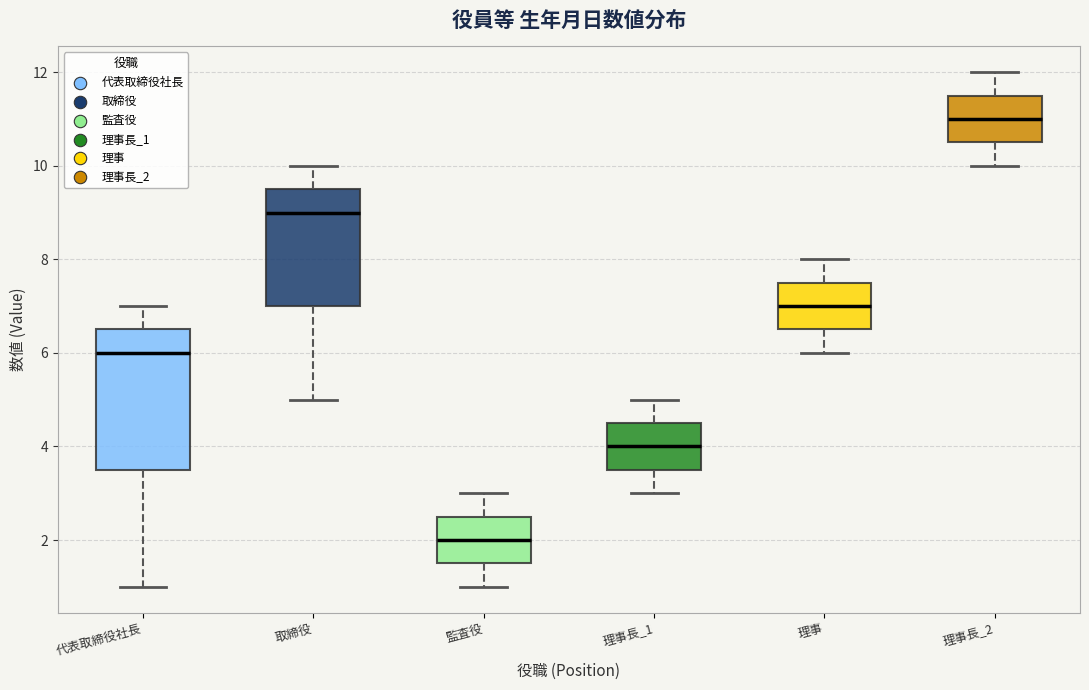

Reading left to right, transcribe this box plot: for each box, give where its median line is, the range the box spans, and where its two whiskers end, as read against the y-axis. The values are not printed on the chart, so give them approximately, as read against the axis.

代表取締役社長: median 6.0, box 3.6 to 6.6, whiskers 1.0 to 7.0
取締役: median 9.0, box 7.0 to 9.6, whiskers 5.0 to 10.0
監査役: median 2.0, box 1.6 to 2.6, whiskers 1.0 to 3.0
理事長_1: median 4.0, box 3.6 to 4.6, whiskers 3.0 to 5.0
理事: median 7.0, box 6.6 to 7.6, whiskers 6.0 to 8.0
理事長_2: median 11.0, box 10.6 to 11.6, whiskers 10.0 to 12.0